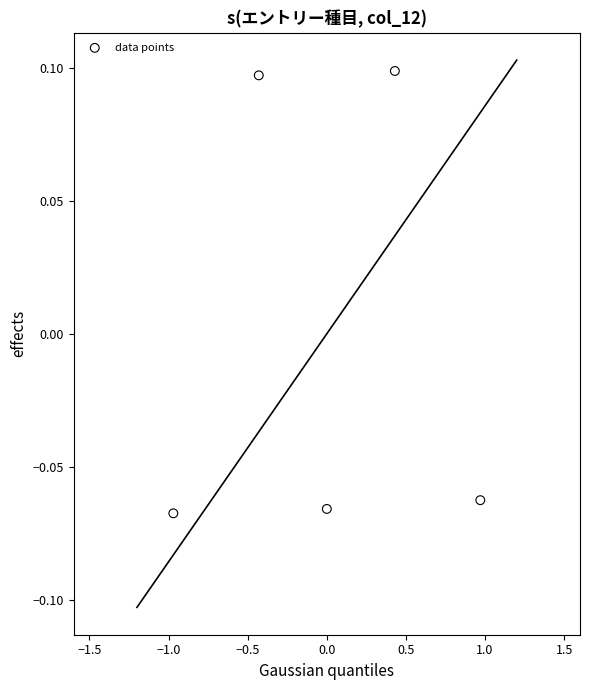

What is the range of X values (max minus min)?

1.9